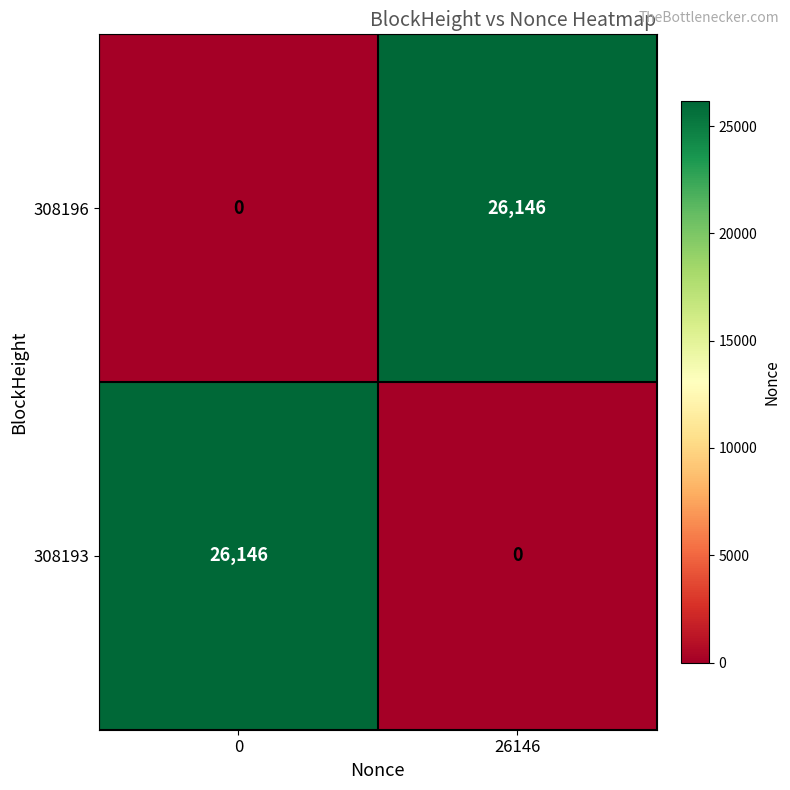

What is the difference between the highest and lowest values at 0?

26146